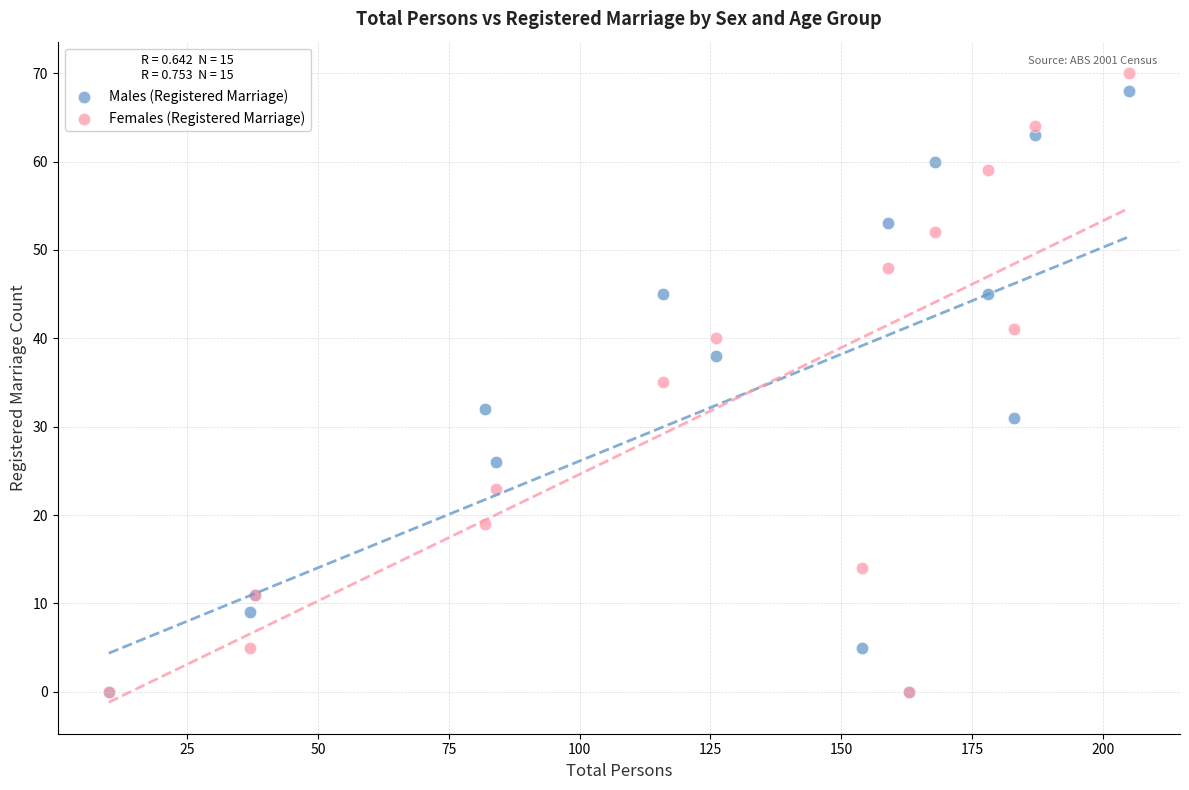

What are all the series names shown in the legend?

Males (Registered Marriage), Females (Registered Marriage)